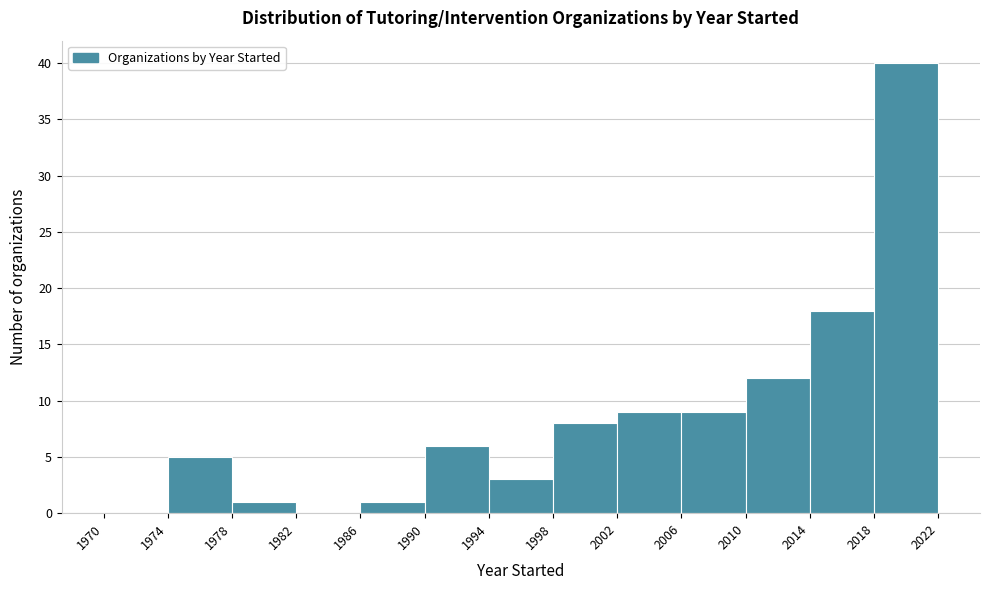

Reading left to right, transcribe this chart: for each bar, give the range it covers on the x-axis and its height. The values are not printed on the chart, so give them approximately, as read against the axis.

1970 to 1974: 0
1974 to 1978: 5
1978 to 1982: 1
1982 to 1986: 0
1986 to 1990: 1
1990 to 1994: 6
1994 to 1998: 3
1998 to 2002: 8
2002 to 2006: 9
2006 to 2010: 9
2010 to 2014: 12
2014 to 2018: 18
2018 to 2022: 40